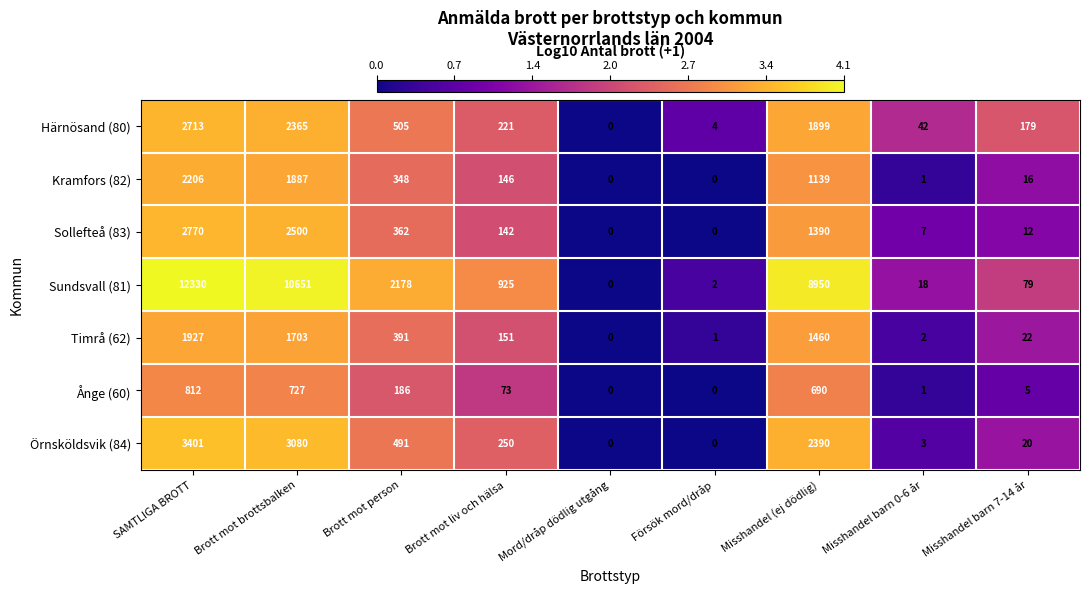

At which label does Ånge (60) reach its peak?

SAMTLIGA BROTT